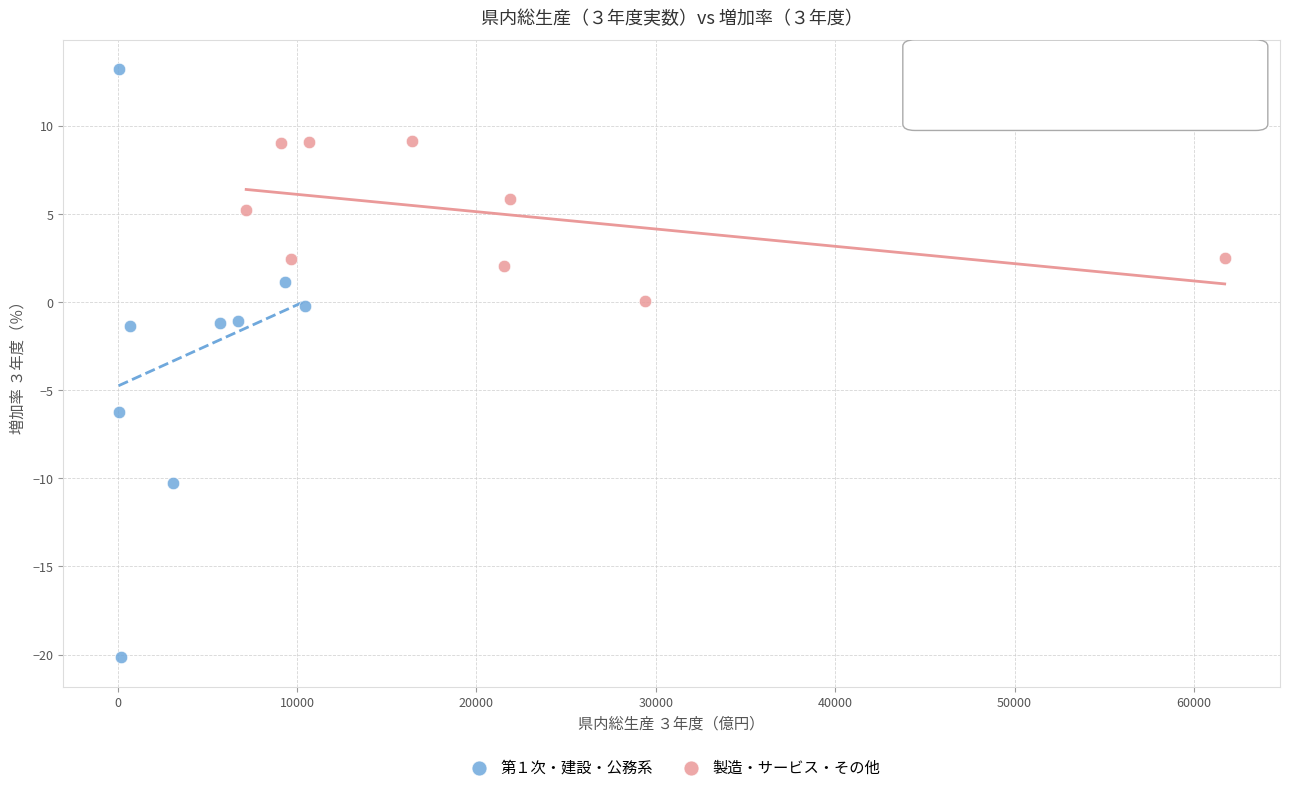

Which series reaches the minimum Y coordinate?

第１次・建設・公務系